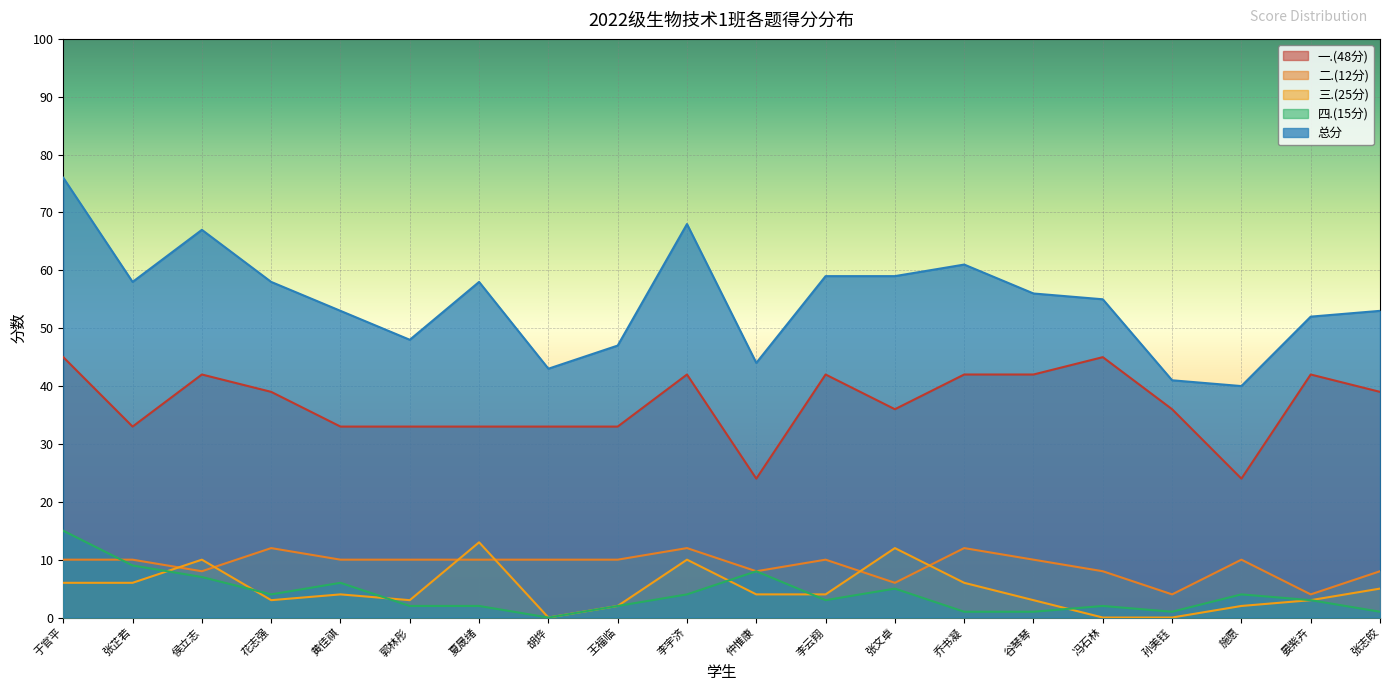

What is the total value across all series at 郭林彤?

96